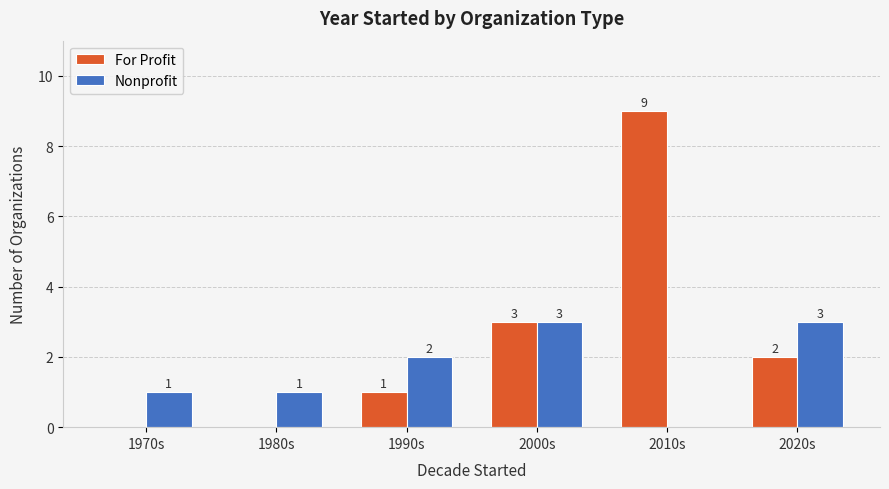

What is the total value across all series at 1980s?

1